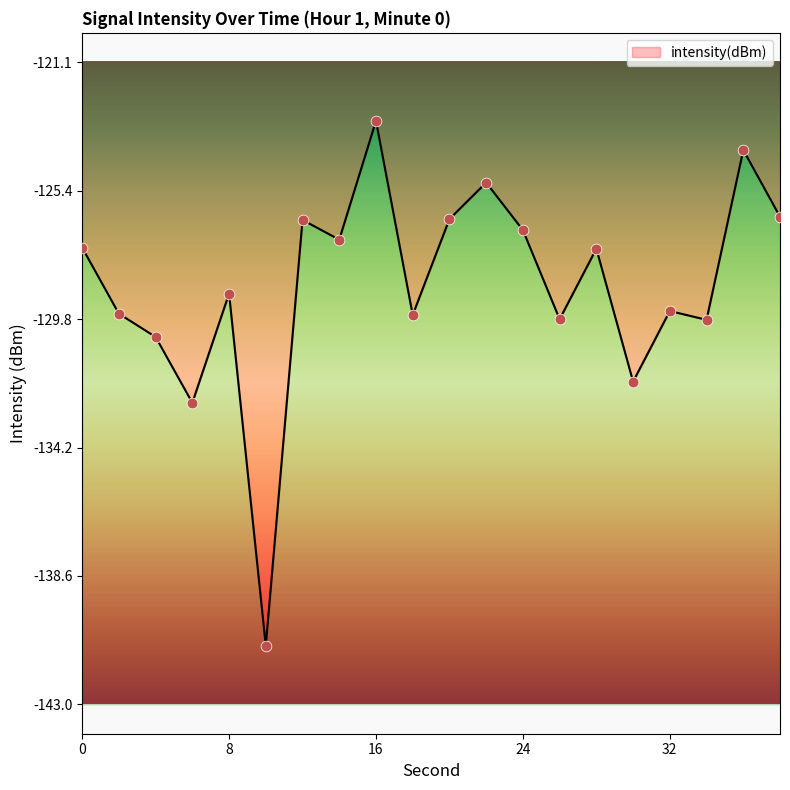

Which series has the largest Y range (max minus min)?

intensity(dBm)